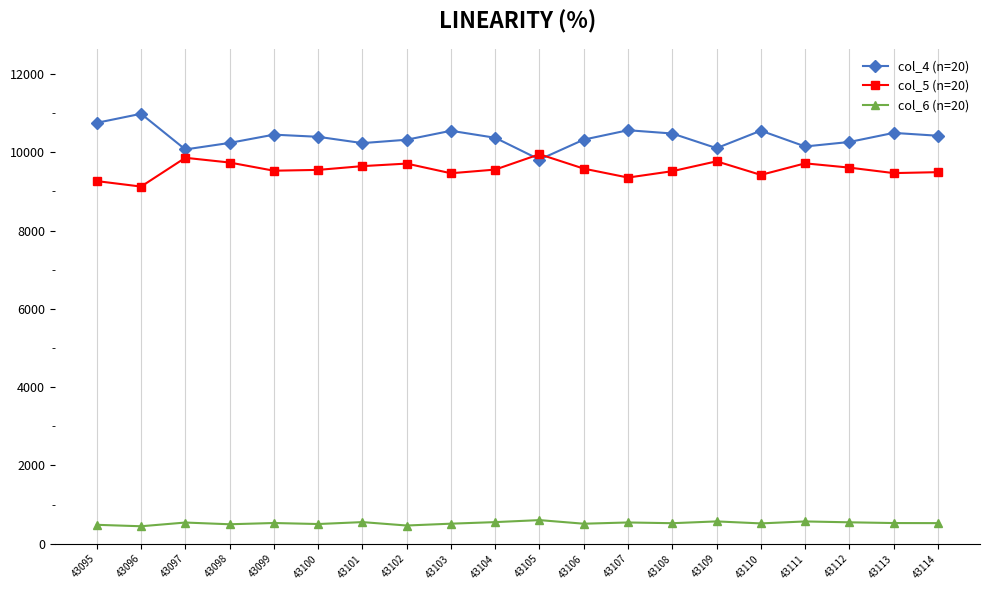

What is the greatest value displayed?

10982